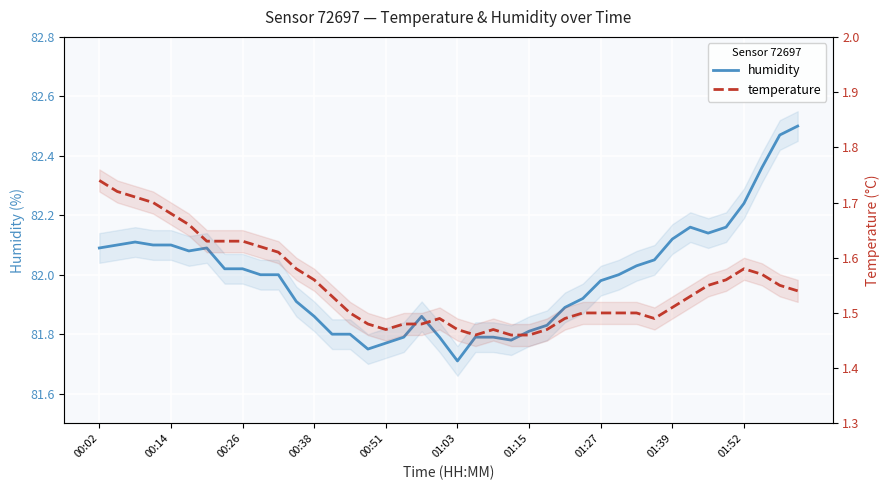

True or false: temperature and humidity cross at least once.

False